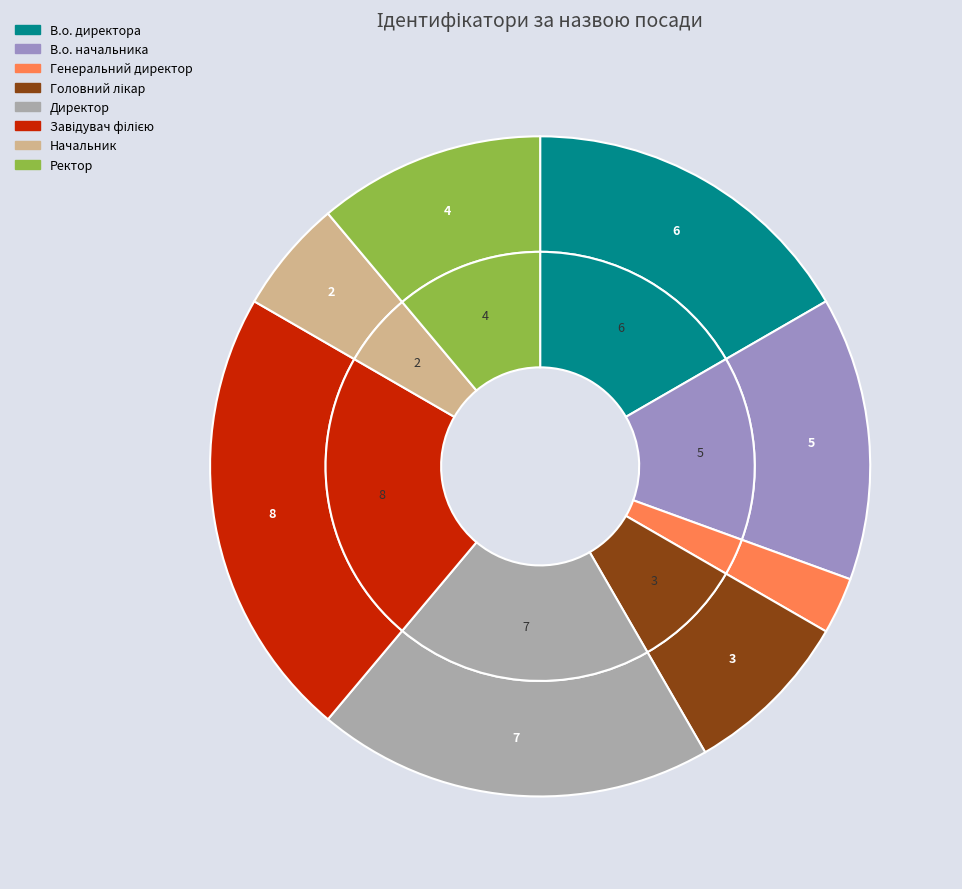

Rank the categories by value from lowest to highest.

Генеральний директор, Начальник, Головний лікар, Ректор, В.о. начальника, В.о. директора, Директор, Завідувач філією